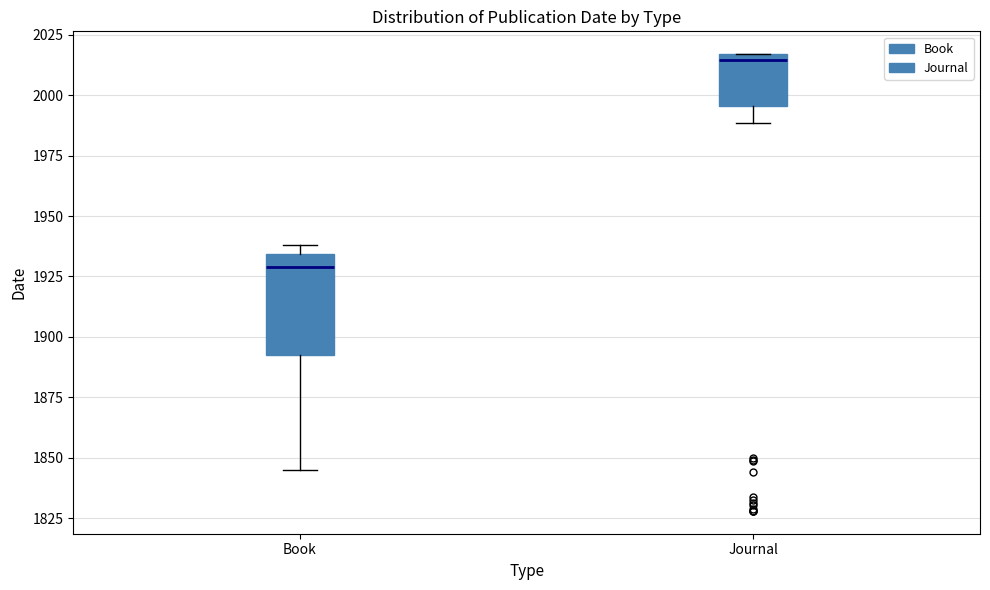

Which box's median line is the lowest?

Book